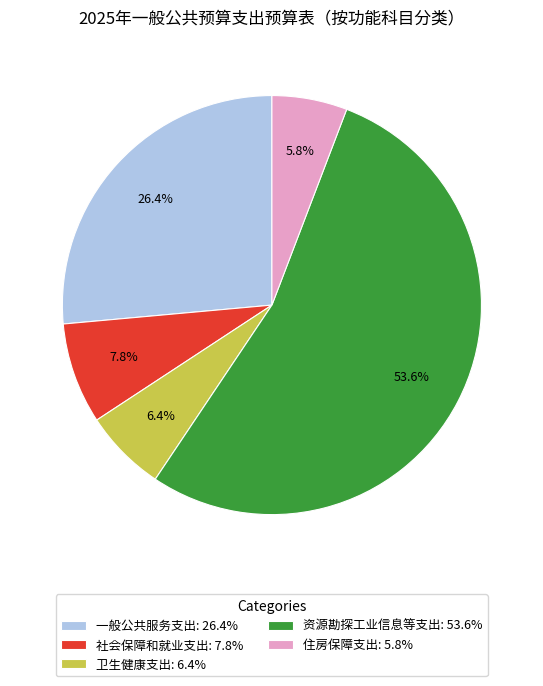

Count the number of slices in the pie.

5